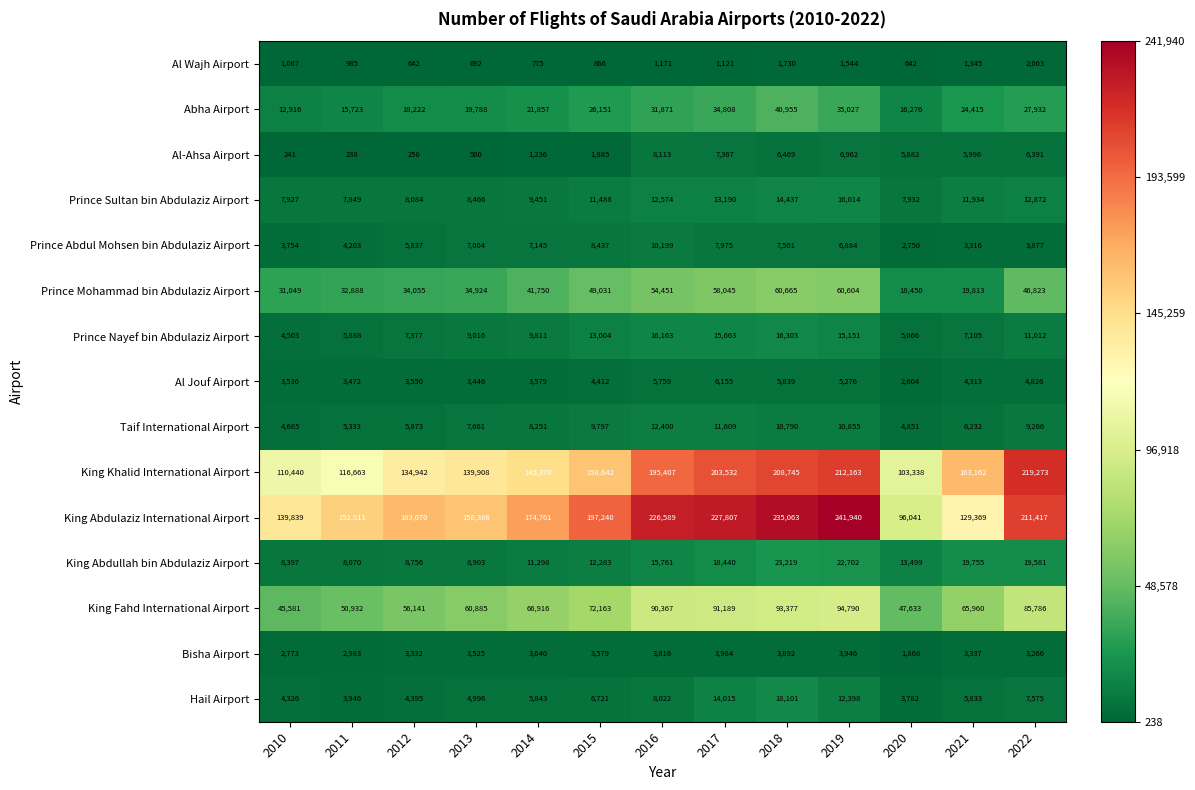

What is the minimum value shown in the chart?

238